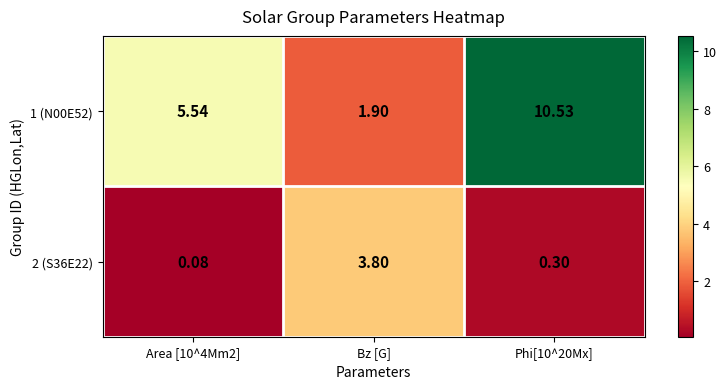

At which label does 1 (N00E52) reach its minimum?

Bz [G]